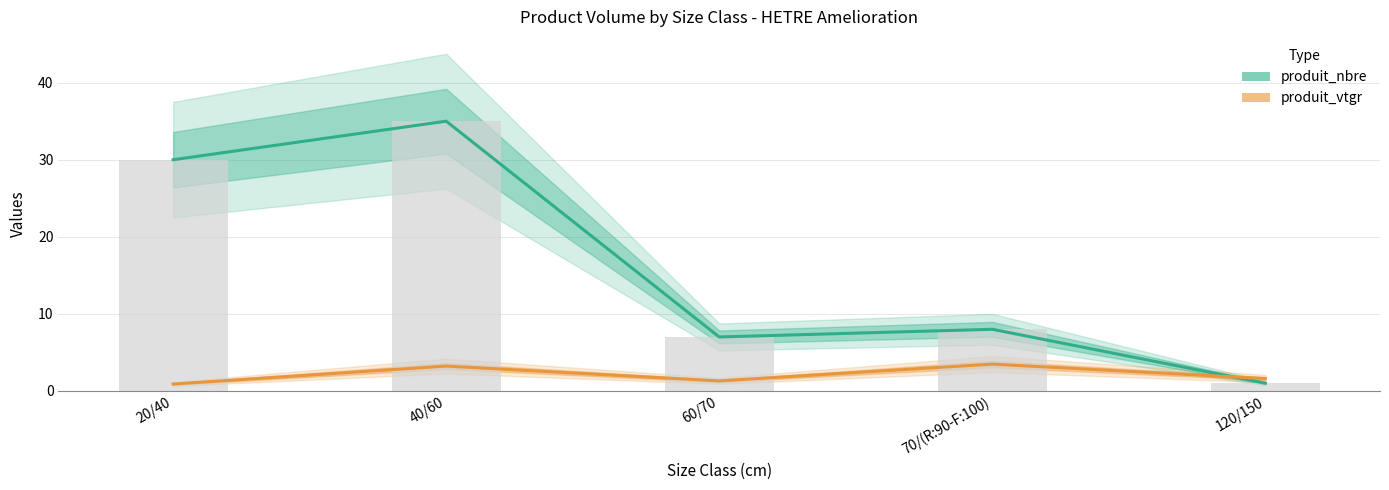

At which label does produit_vtgr reach its peak?

70/(R:90-F:100)